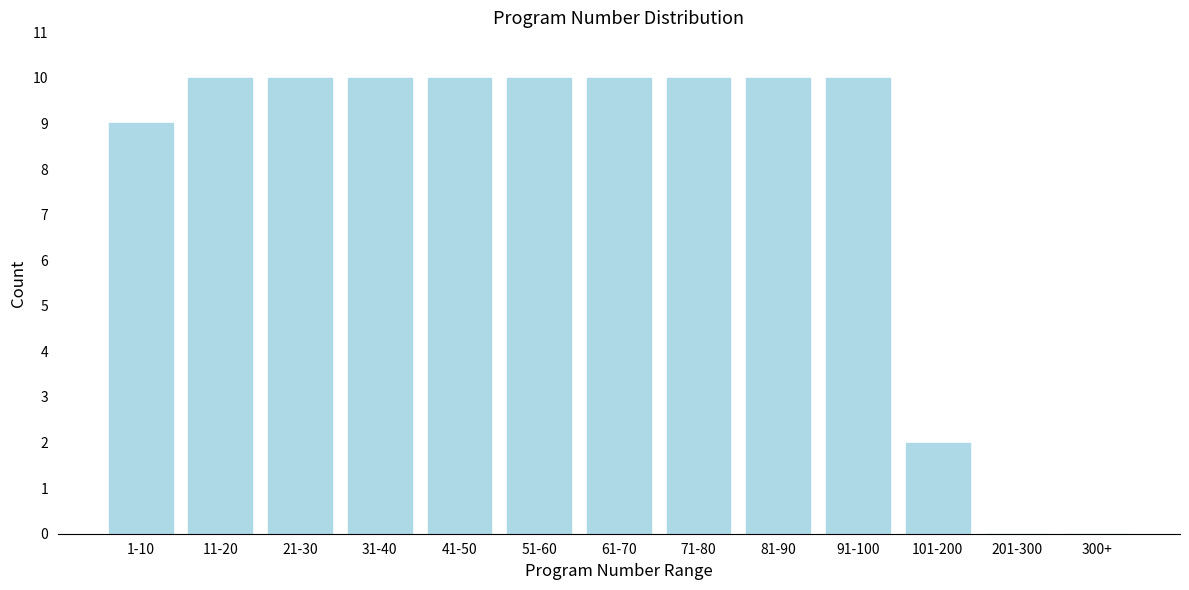

Reading left to right, what are all the values shown in this chart?

1-10=9	11-20=10	21-30=10	31-40=10	41-50=10	51-60=10	61-70=10	71-80=10	81-90=10	91-100=10	101-200=2	201-300=0	300+=0